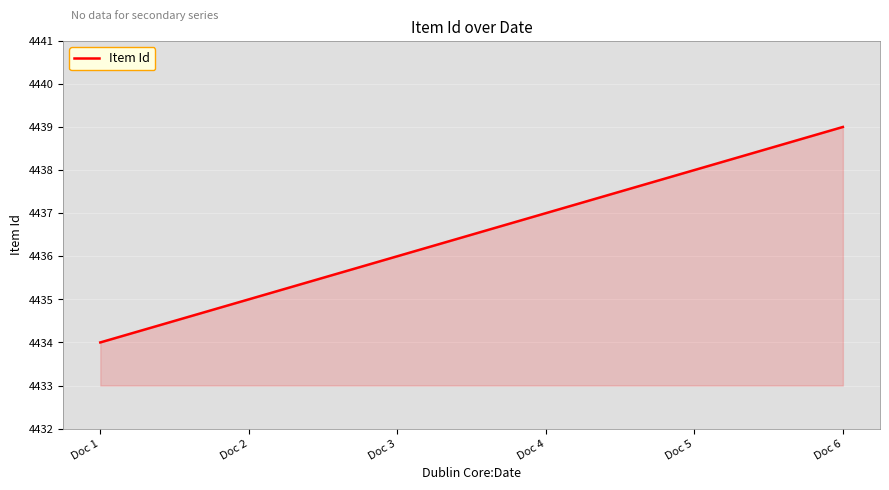

Reading left to right, list all the values displayed in this chart.

4434	4435	4436	4437	4438	4439